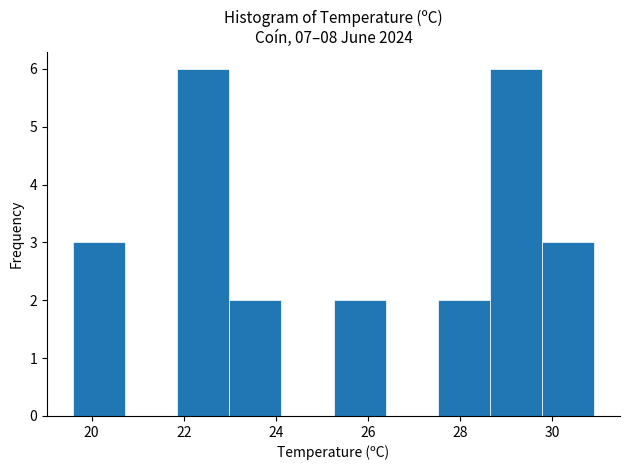

What is the height of the bar covering 23.0 to 24.2 on the x-axis? Neither the bar edges nor the heights are printed on the chart, so give them approximately, as read against the axes.

2